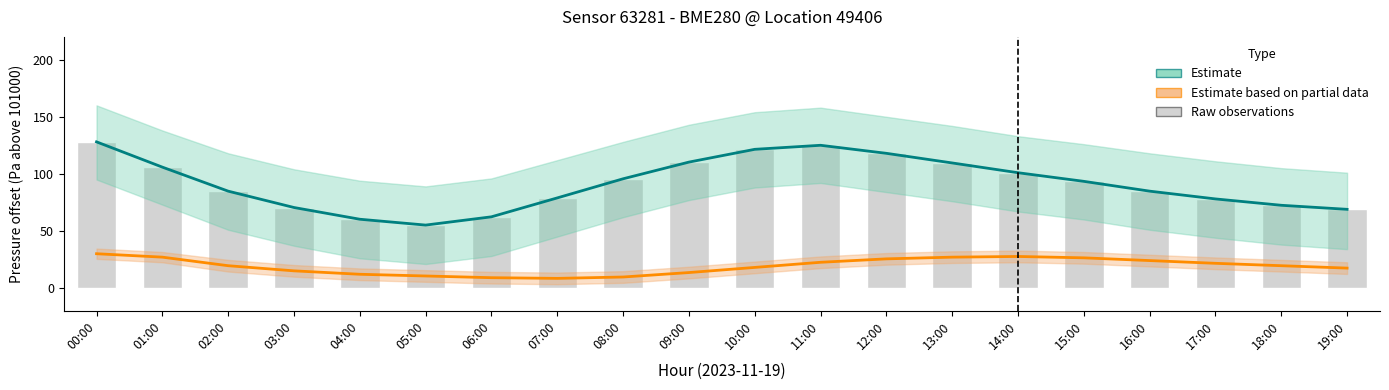

Between 06:00 and 16:00, which series saw the biggest shift?

Estimate (pressure)